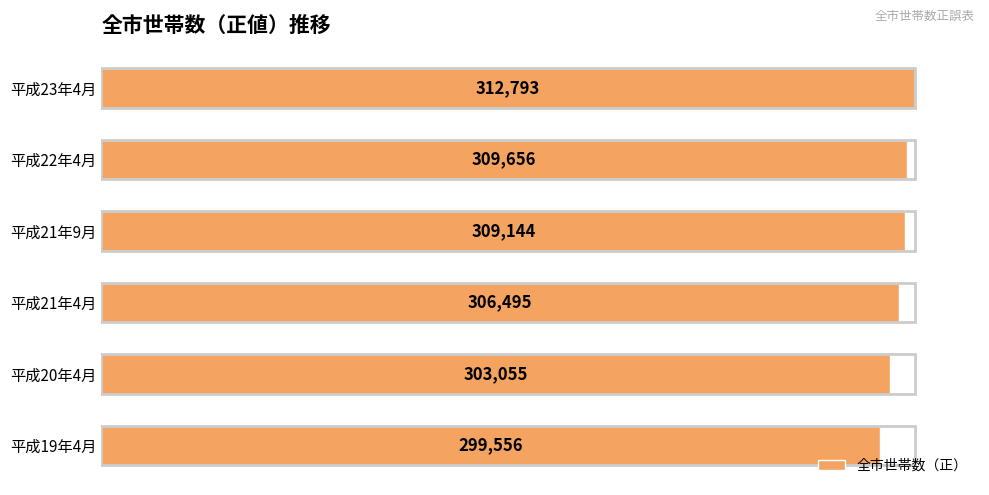

Where is the data nearest to the value 306174?

平成21年4月